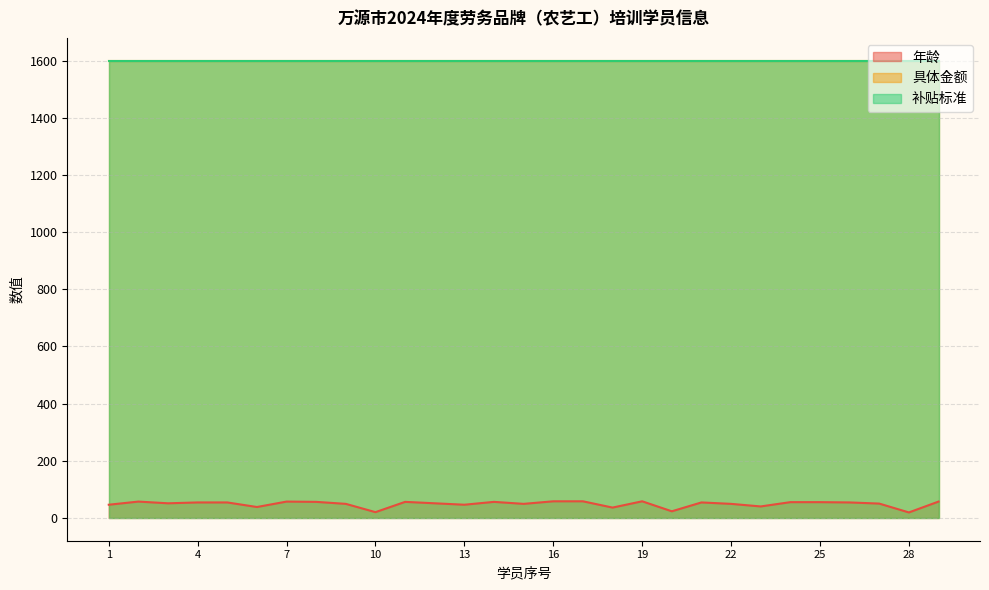

What are all the series names shown in the legend?

年龄, 具体金额, 补贴标准